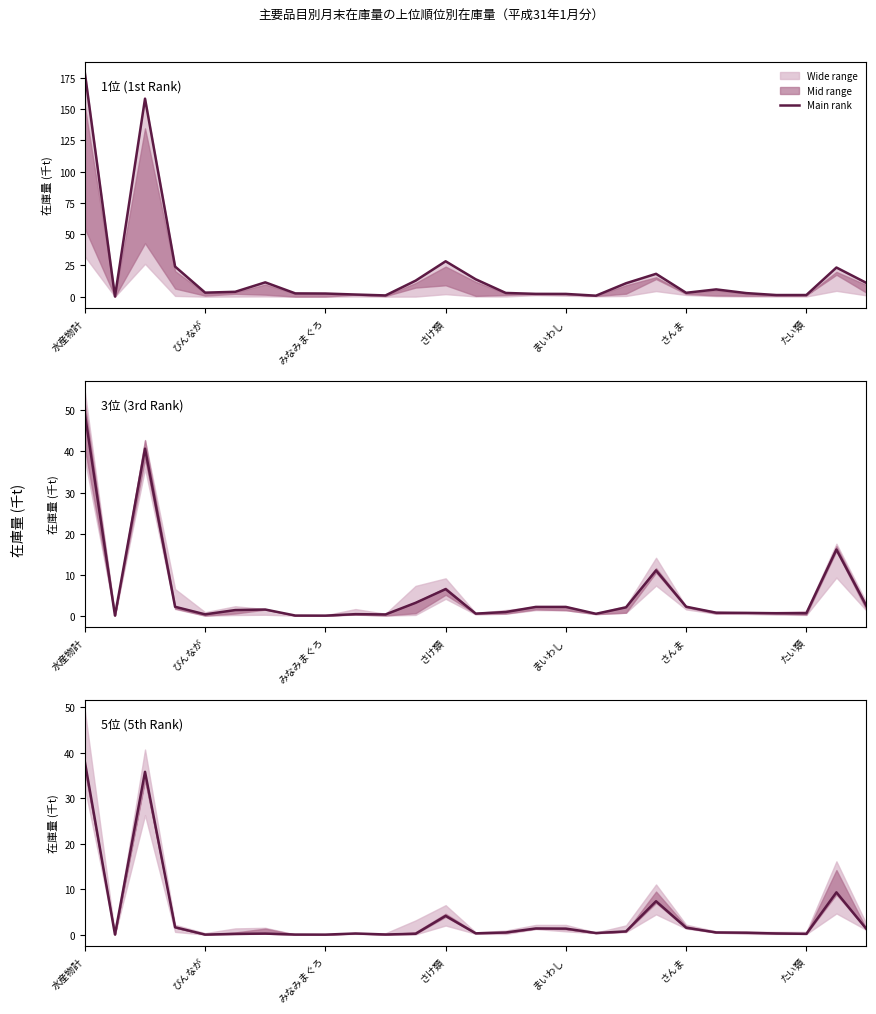

What is the difference between the second highest and minimum values in the 3位 (3rd Rank) series?

40.7